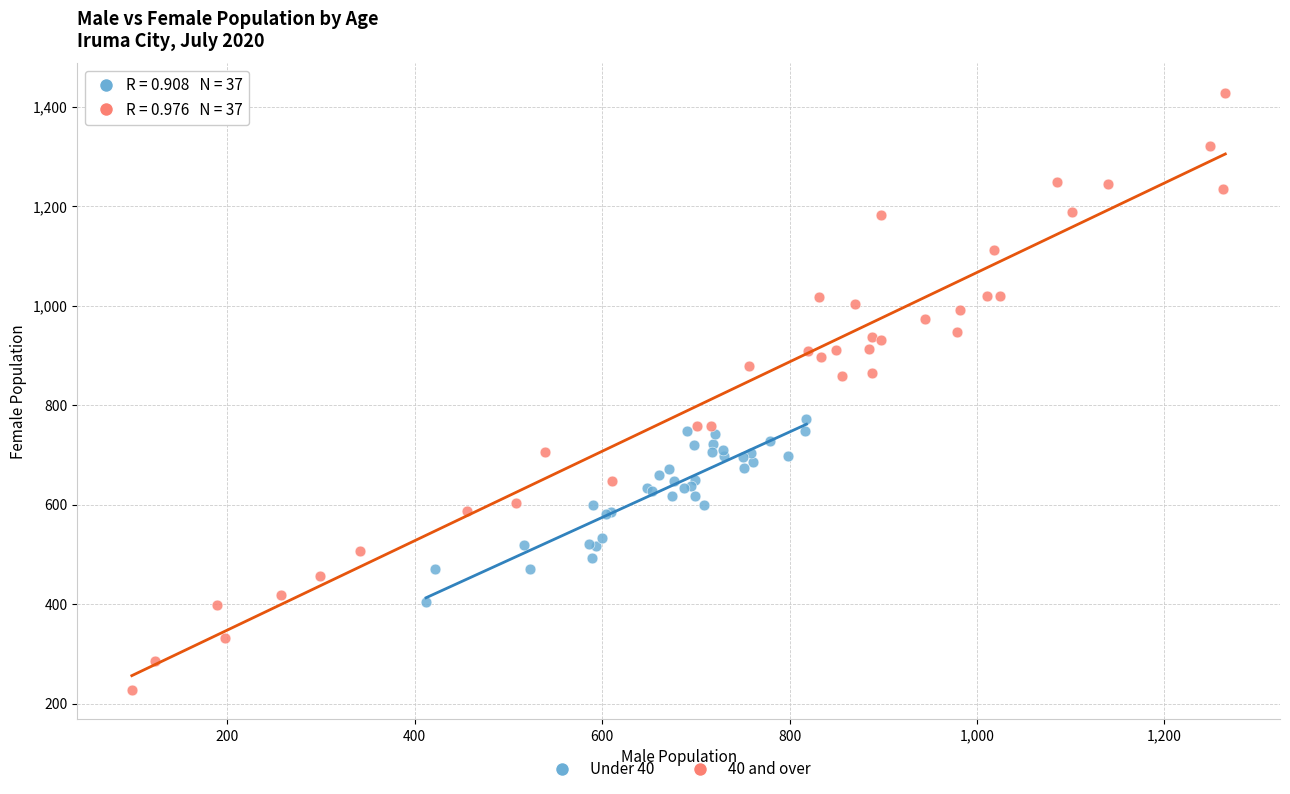

Which series reaches the maximum Y coordinate?

40 and over